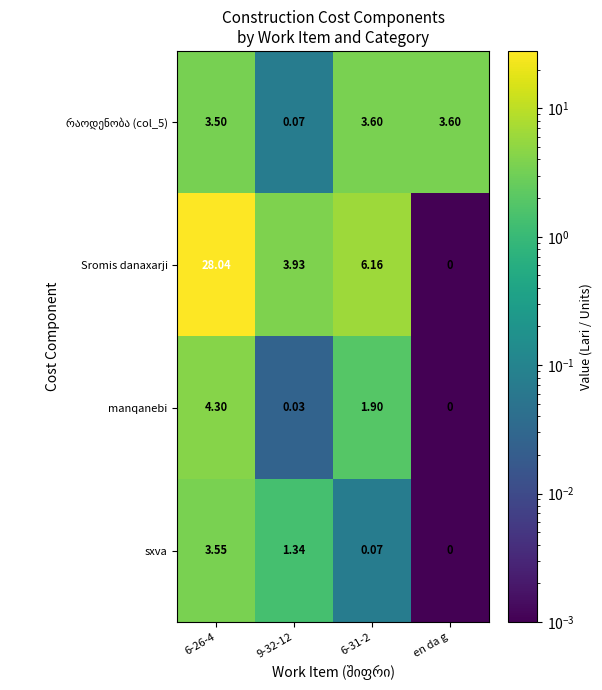

Which series has the widest spread of values?

Sromis danaxarji